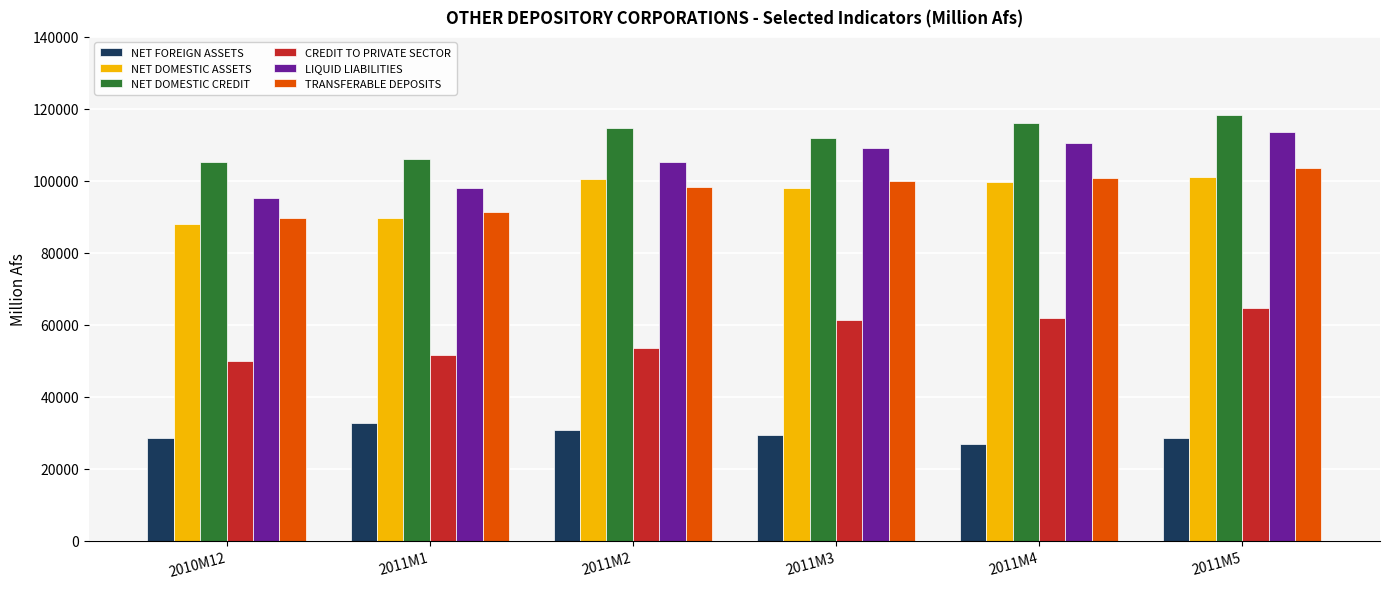

What is the spread (max minus min) of values at 2011M1?

73397.4